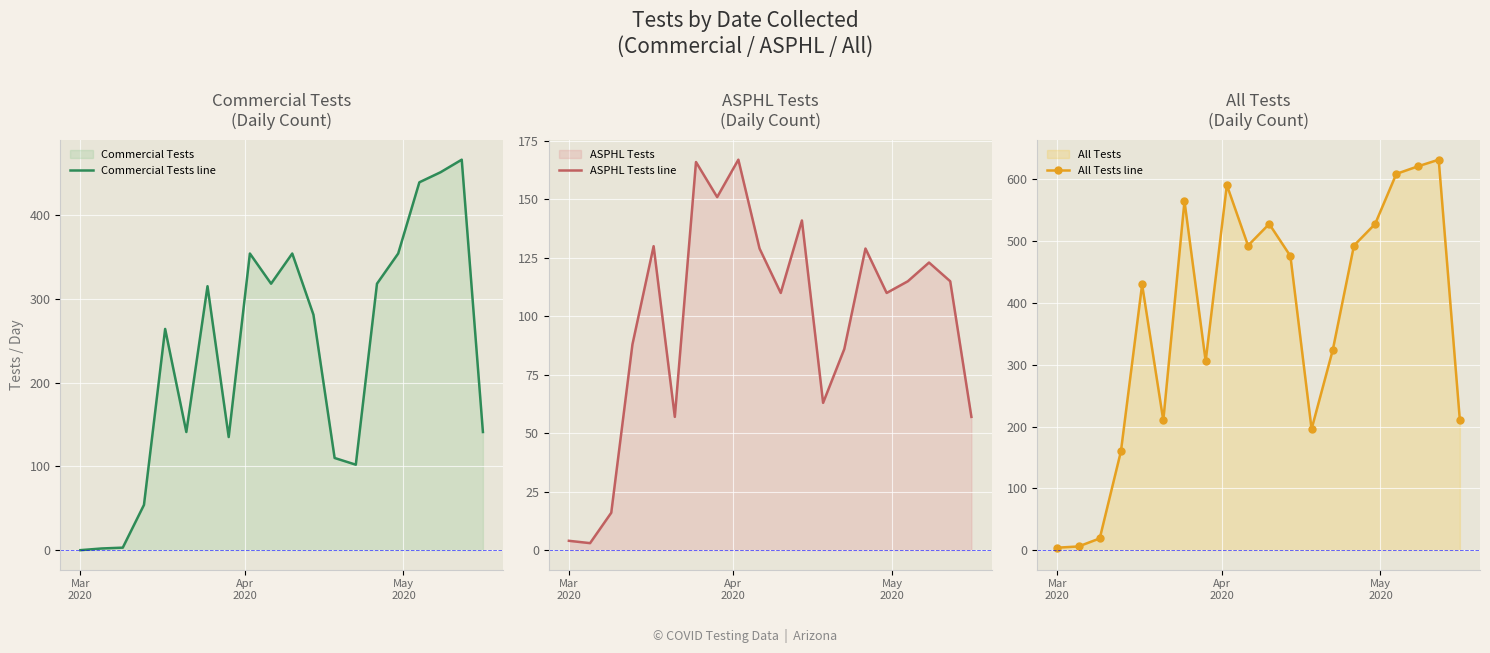

True or false: ASPHL Tests line has more than 2 interior local peaks.

True